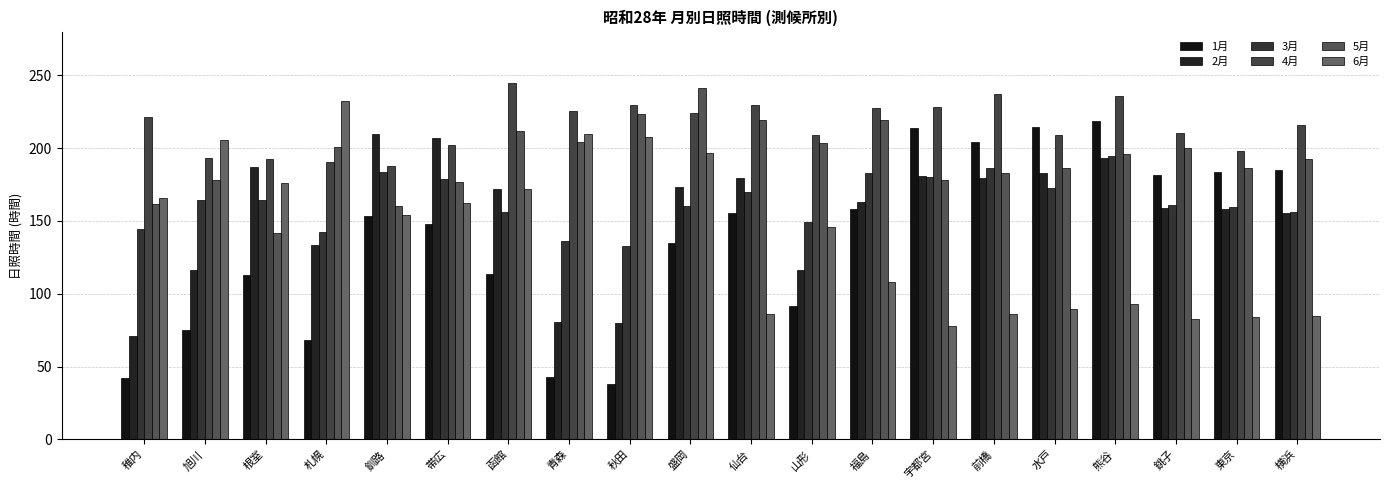

What is the value of the 1月 bar at the 4th from the left?

68.1